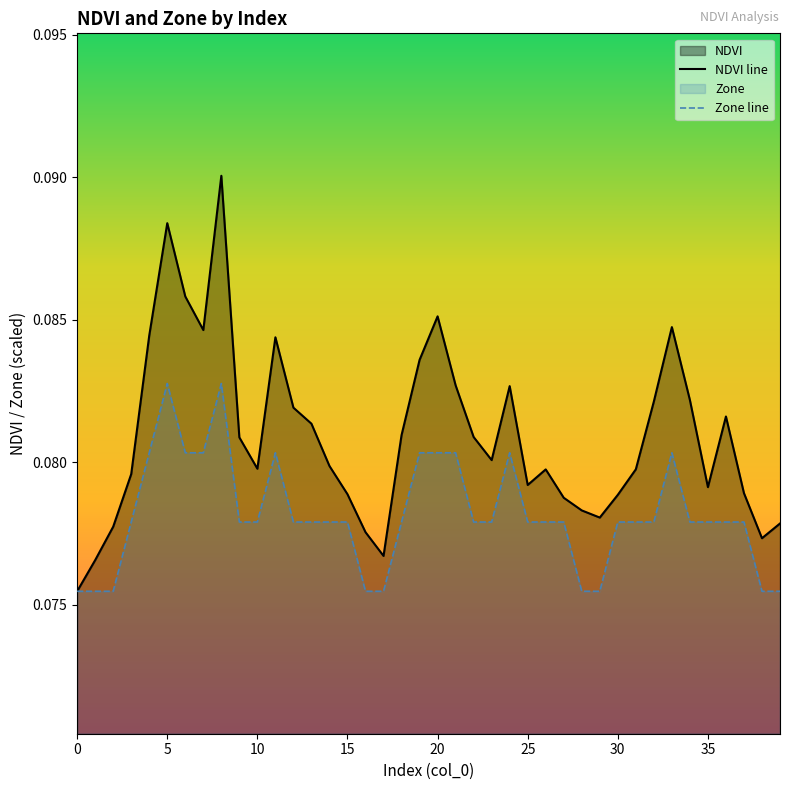

Reading right to left, what are all the values shown in this chart?

NDVI: 39=0.1	38=0.1	37=0.1	36=0.1	35=0.1	34=0.1	33=0.1	32=0.1	31=0.1	30=0.1	29=0.1	28=0.1	27=0.1	26=0.1	25=0.1	24=0.1	23=0.1	22=0.1	21=0.1	20=0.1	19=0.1	18=0.1	17=0.1	16=0.1	15=0.1	14=0.1	13=0.1	12=0.1	11=0.1	10=0.1	9=0.1	8=0.1	7=0.1	6=0.1	5=0.1	4=0.1	3=0.1	2=0.1	1=0.1	0=0.1
Zone: 39=0.1	38=0.1	37=0.1	36=0.1	35=0.1	34=0.1	33=0.1	32=0.1	31=0.1	30=0.1	29=0.1	28=0.1	27=0.1	26=0.1	25=0.1	24=0.1	23=0.1	22=0.1	21=0.1	20=0.1	19=0.1	18=0.1	17=0.1	16=0.1	15=0.1	14=0.1	13=0.1	12=0.1	11=0.1	10=0.1	9=0.1	8=0.1	7=0.1	6=0.1	5=0.1	4=0.1	3=0.1	2=0.1	1=0.1	0=0.1